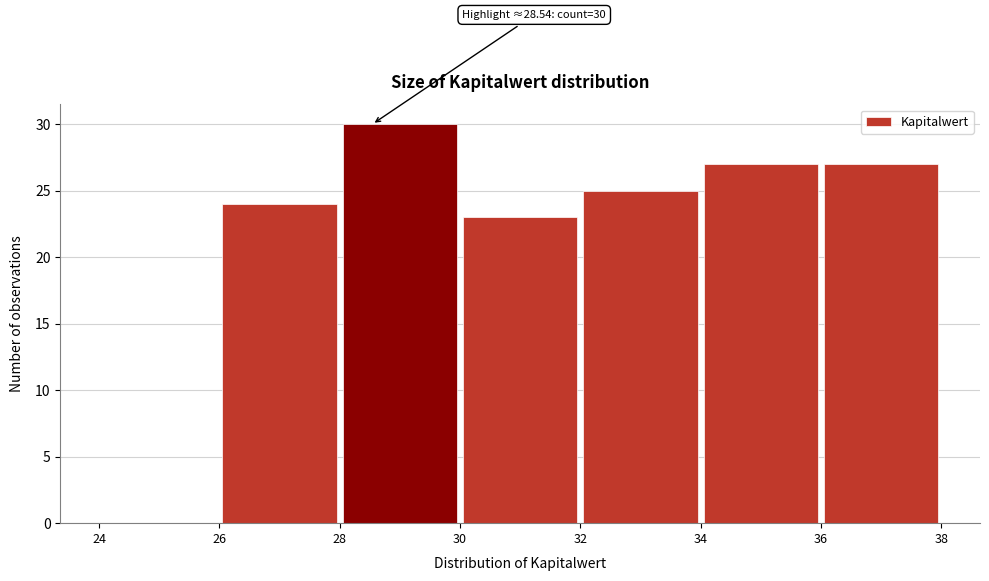

Over which range of the x-axis is the bar tallest?

28 to 30